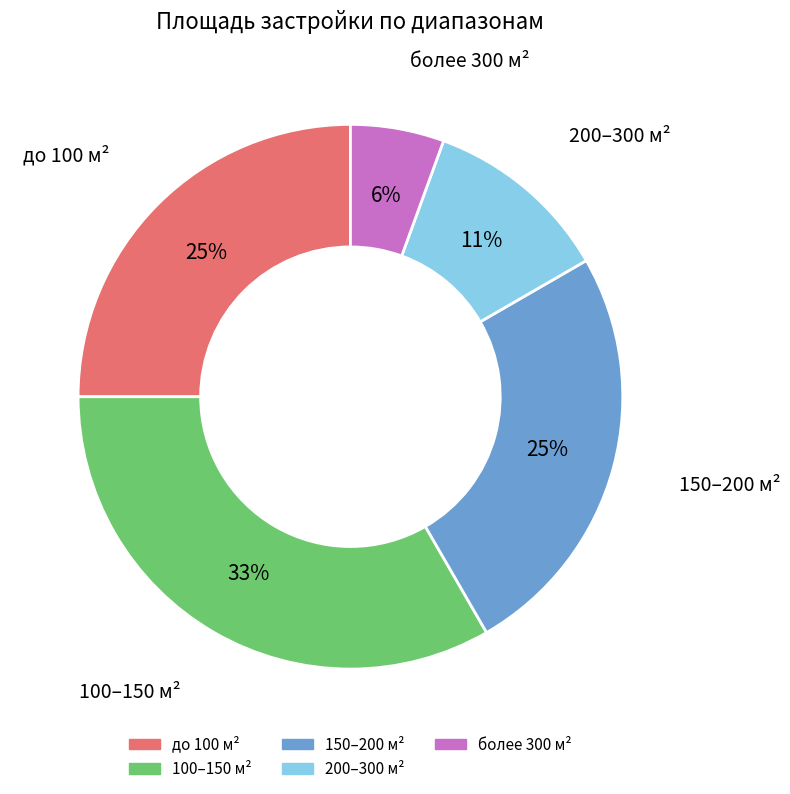

To the nearest percent, what is the average slice percentage?

20%